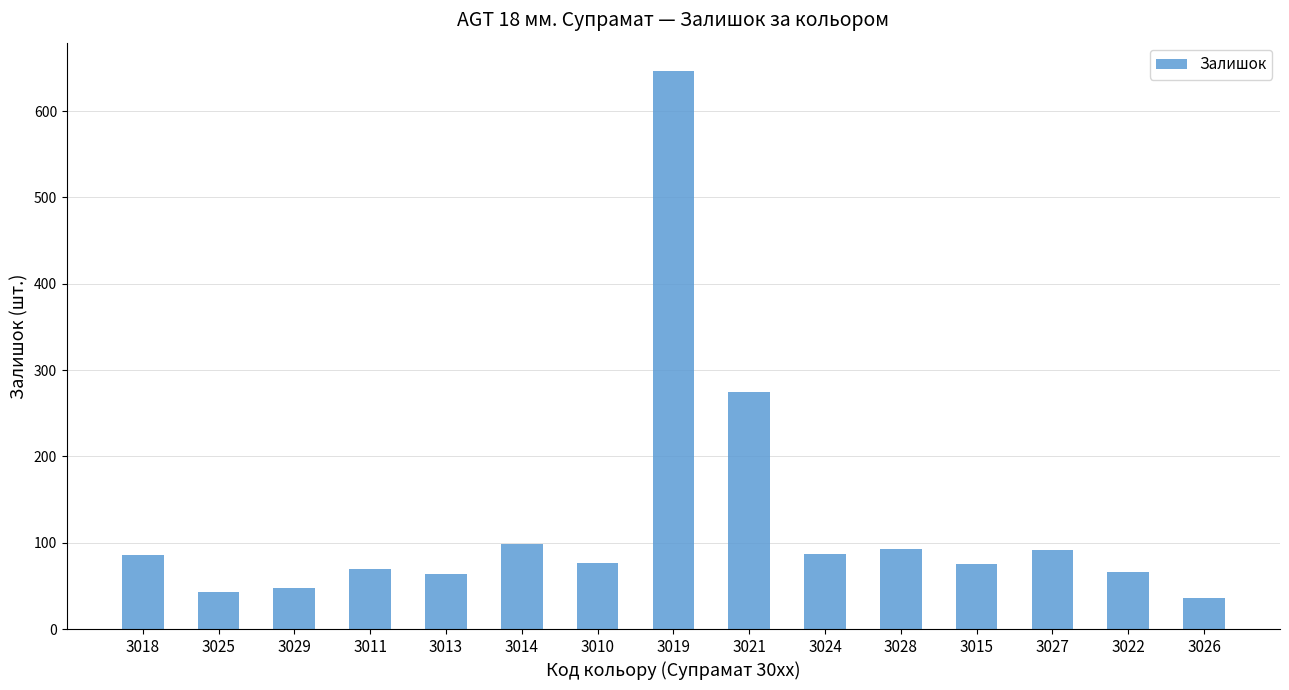

How many distinct data groups are displayed?

1